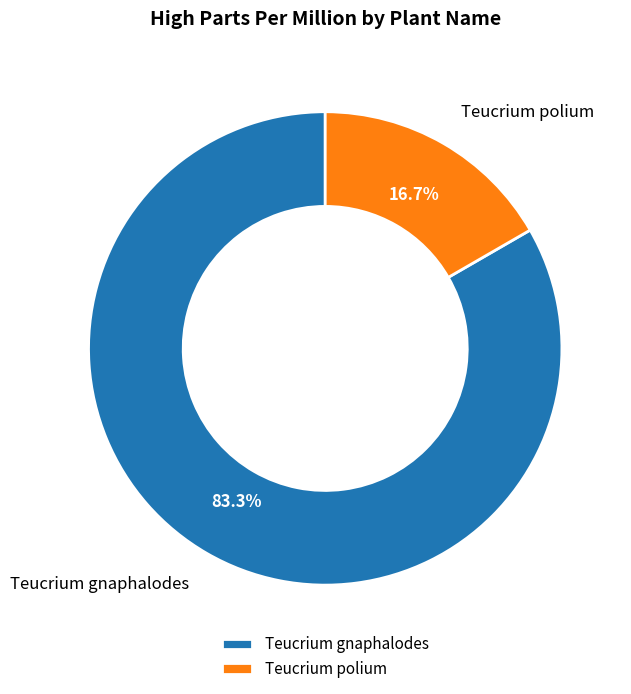

To the nearest percent, what is the combined percentage of Teucrium gnaphalodes and Teucrium polium?

100%